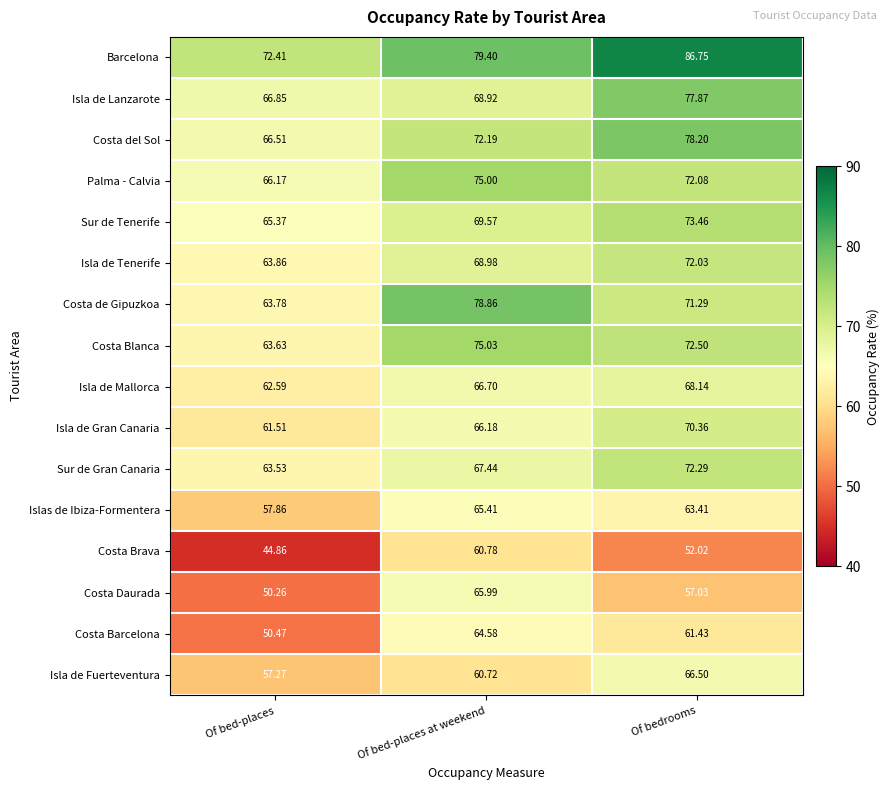

Where is Costa Brava nearest to the value 52?

Of bedrooms